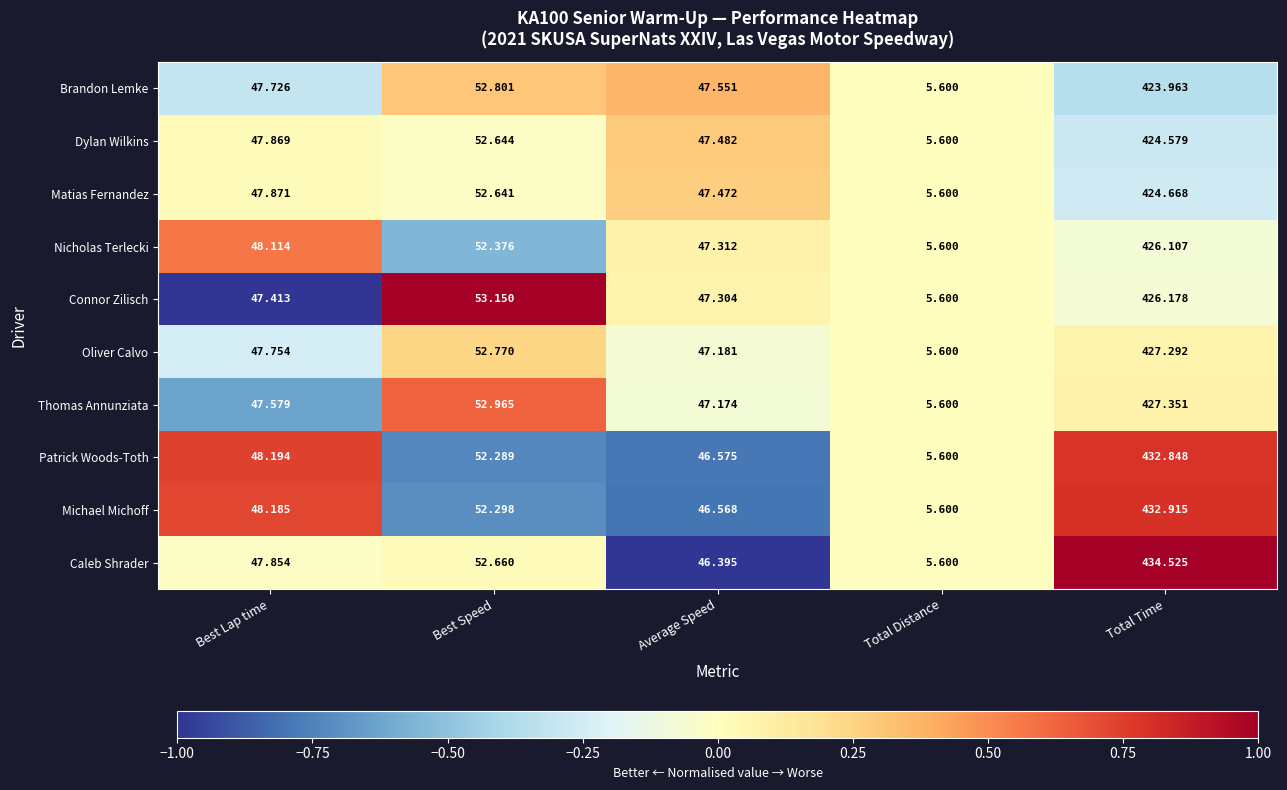

At Total Time, list the series in order from largest to smallest.

Caleb Shrader, Michael Michoff, Patrick Woods-Toth, Thomas Annunziata, Oliver Calvo, Connor Zilisch, Nicholas Terlecki, Matias Fernandez, Dylan Wilkins, Brandon Lemke